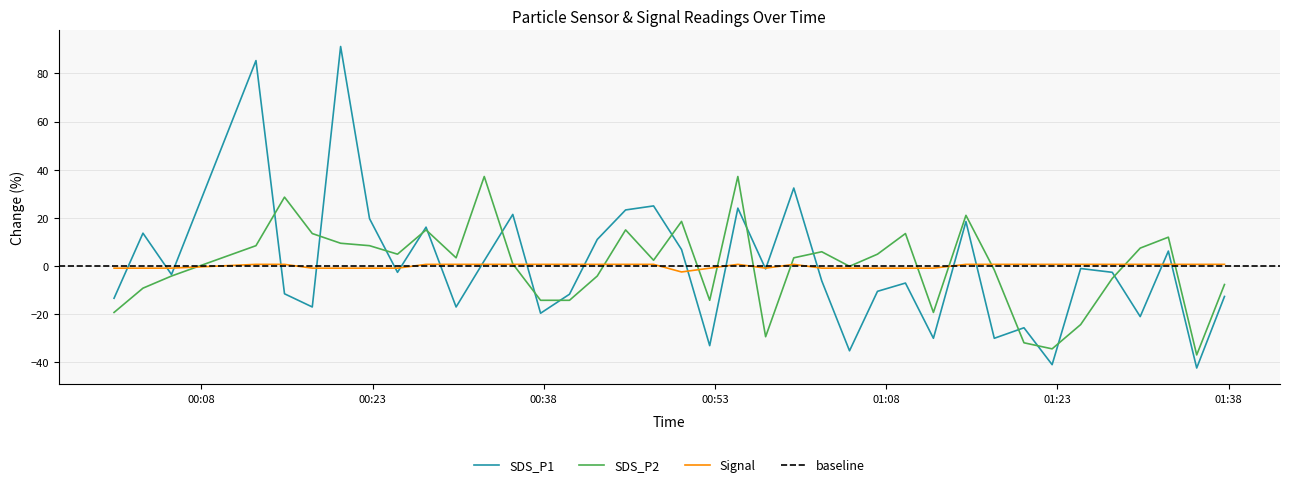

Rank the series by their average value, from lowest to highest.

Signal, SDS_P1, SDS_P2